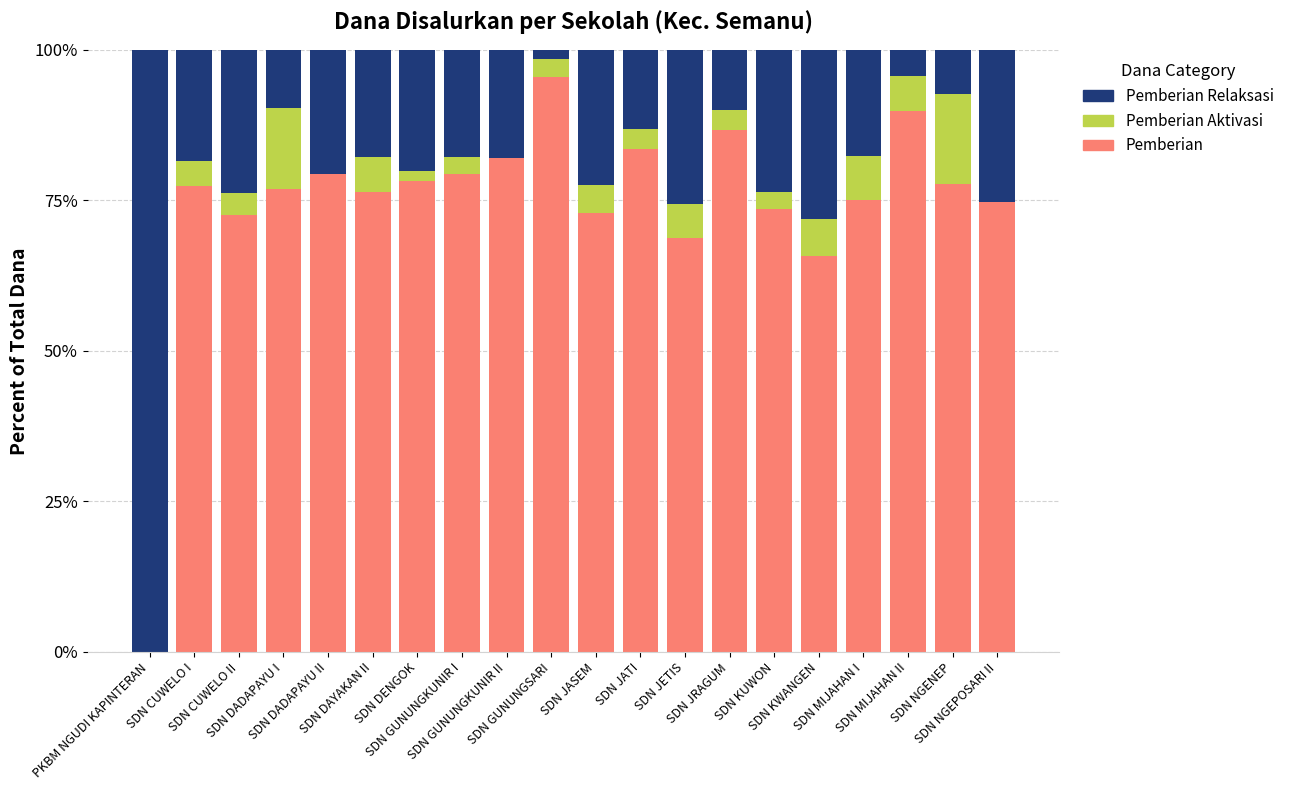

How many data points does each series have?

20